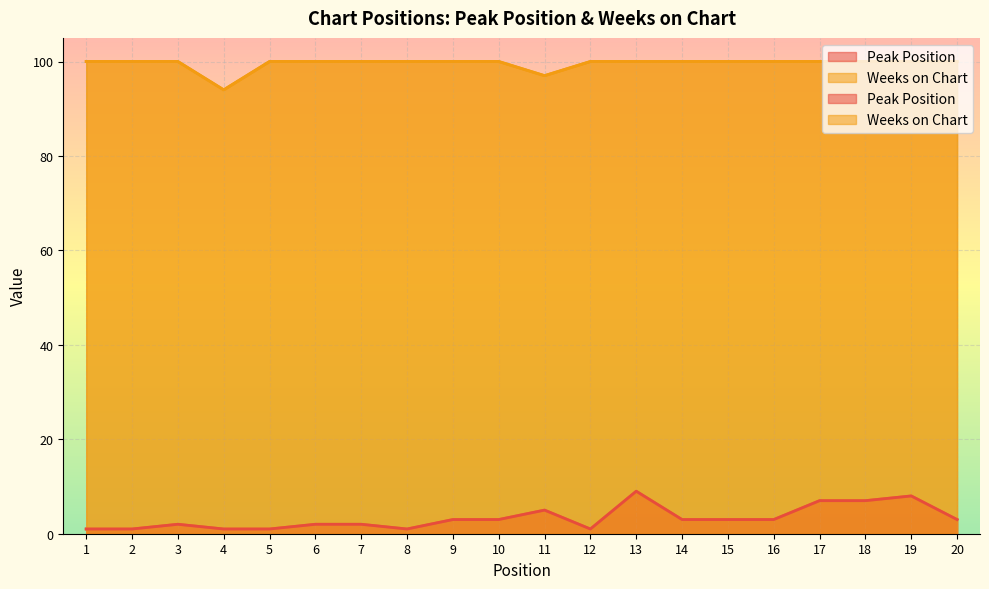

Is it true that Peak Position equals 3 at 20?

True